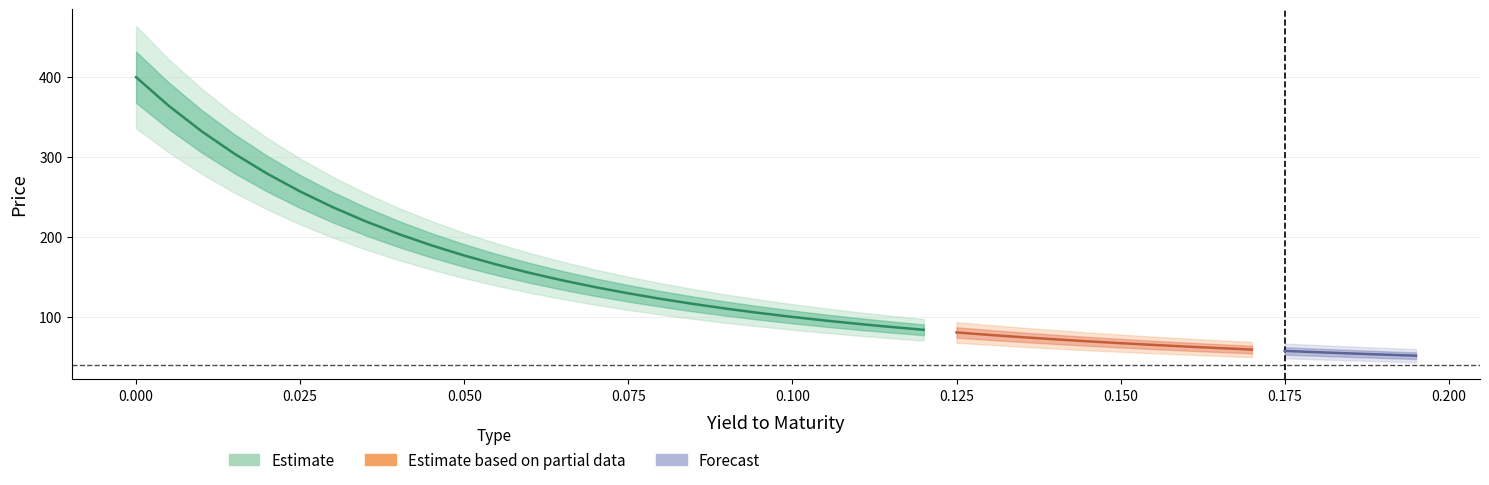

Is it true that Price equals 477.4 at 3?

False